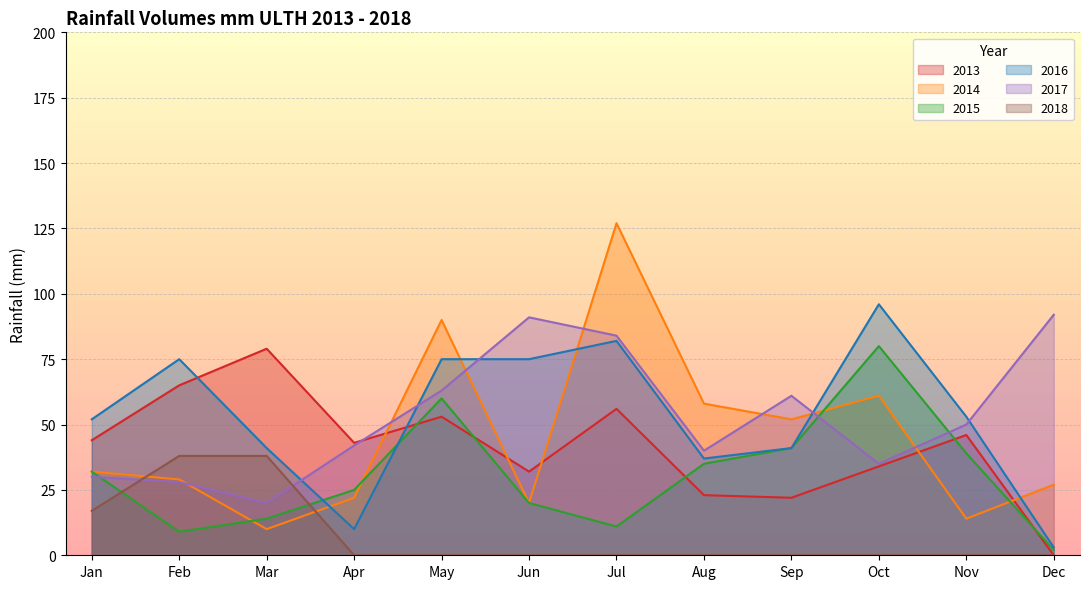

True or false: 2017 and 2015 cross at least once.

True